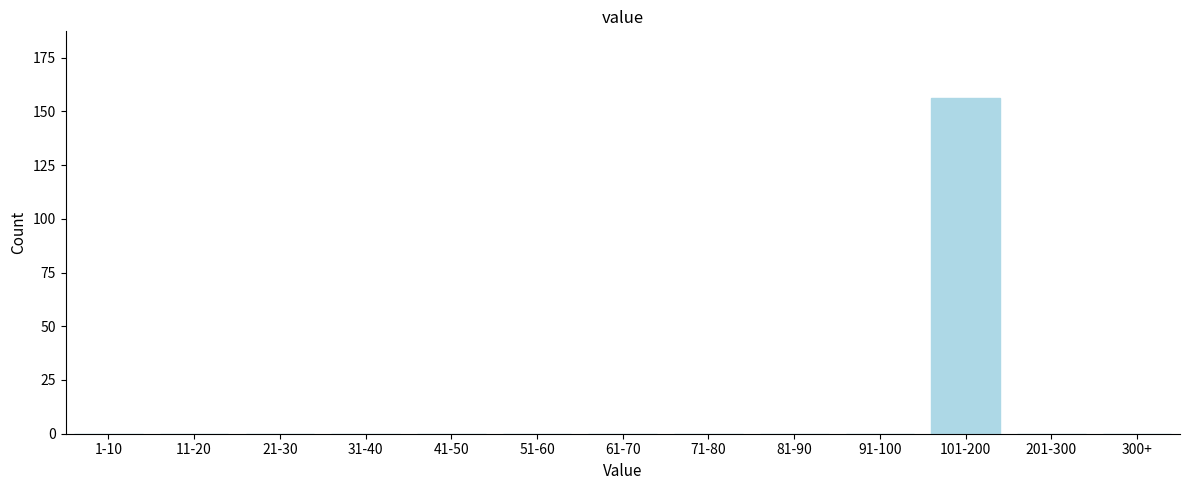

Reading left to right, what are all the values shown in this chart?

1-10=0	11-20=0	21-30=0	31-40=0	41-50=0	51-60=0	61-70=0	71-80=0	81-90=0	91-100=0	101-200=156	201-300=0	300+=0